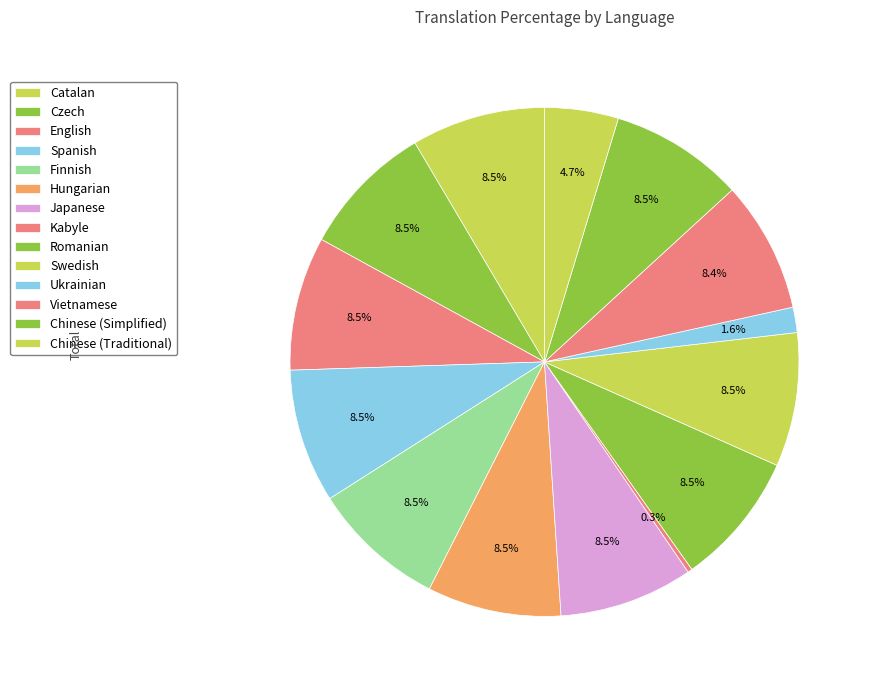

Rank the categories by value from highest to lowest.

Catalan, Czech, English, Spanish, Finnish, Hungarian, Japanese, Romanian, Swedish, Chinese (Simplified), Vietnamese, Chinese (Traditional), Ukrainian, Kabyle, Danish, Indonesian, Norwegian Bokmål, Norwegian Nynorsk, Tagalog